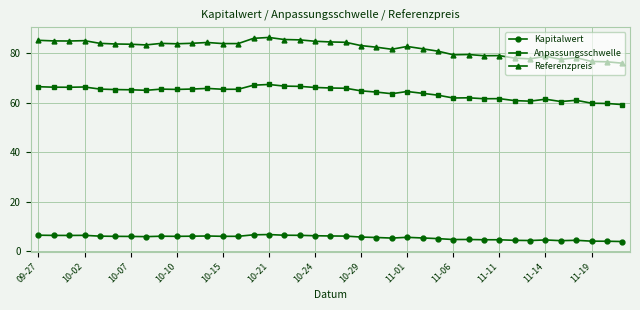

What are all the series names shown in the legend?

Kapitalwert, Anpassungsschwelle, Referenzpreis